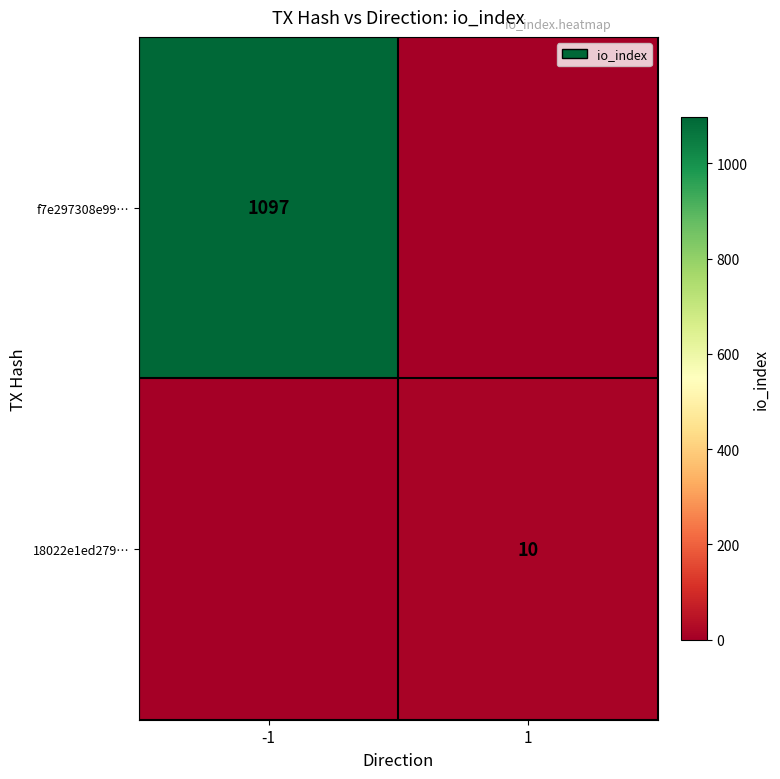

Rank the series at 1 from highest to lowest value.

18022e1ed279…, f7e297308e99…